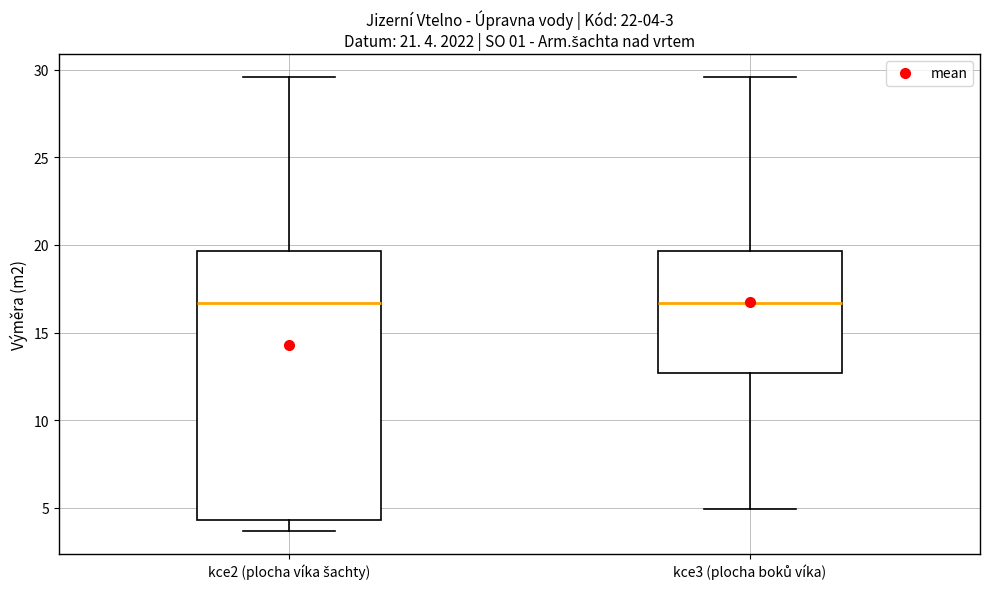

Comparing the boxes themselves (not the whiskers), which one is the tallest?

kce2 (plocha víka šachty)